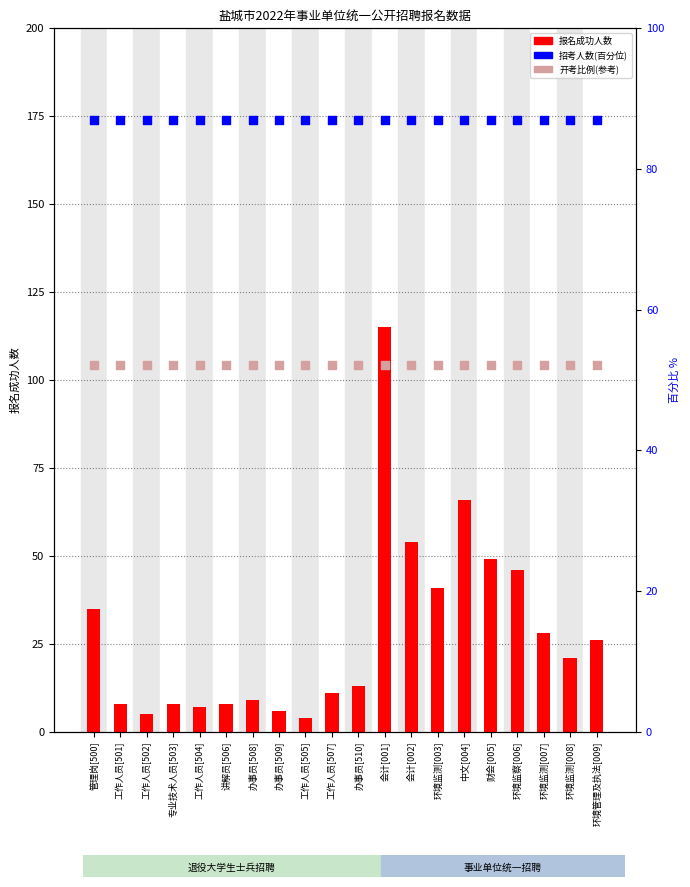

Which series contains the lowest Y value?

报名成功人数